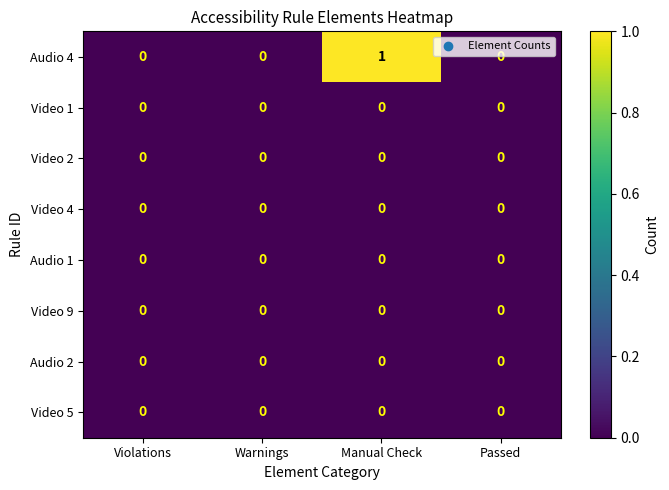

Which series has the largest total across all categories?

Audio 4